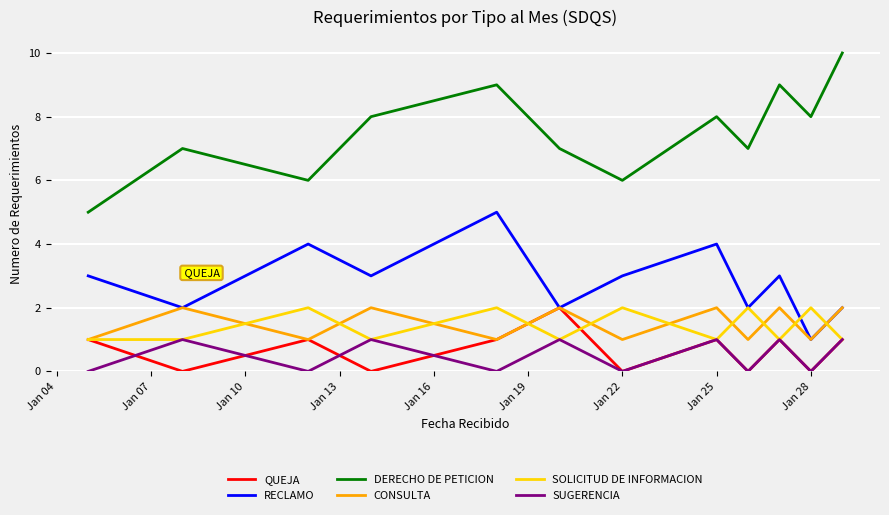

What is the highest value of the RECLAMO series?

5